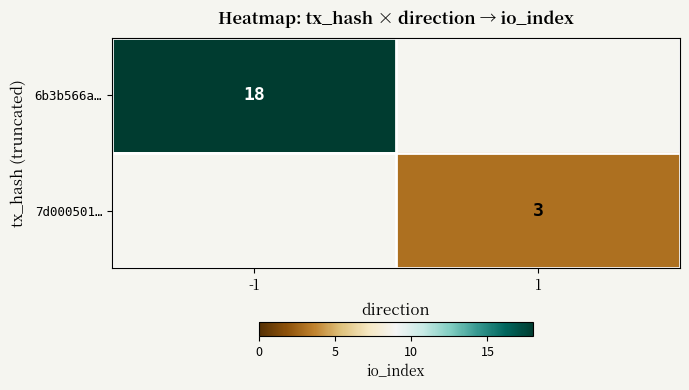

The 7d000501… series shows 1 at 1. True or false?

False